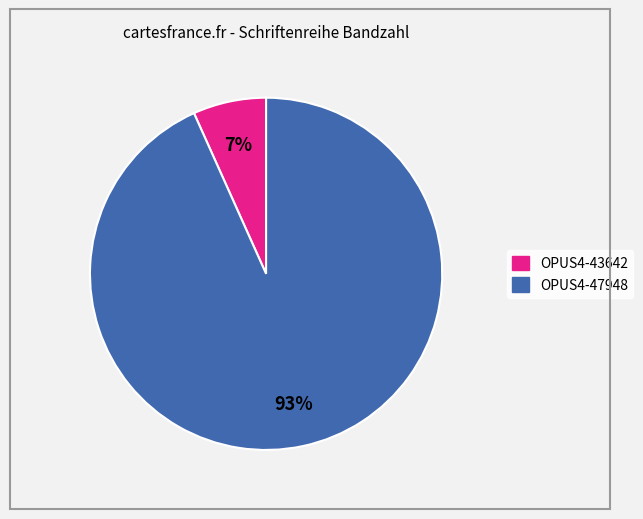

To the nearest percent, what is the average slice percentage?

50%